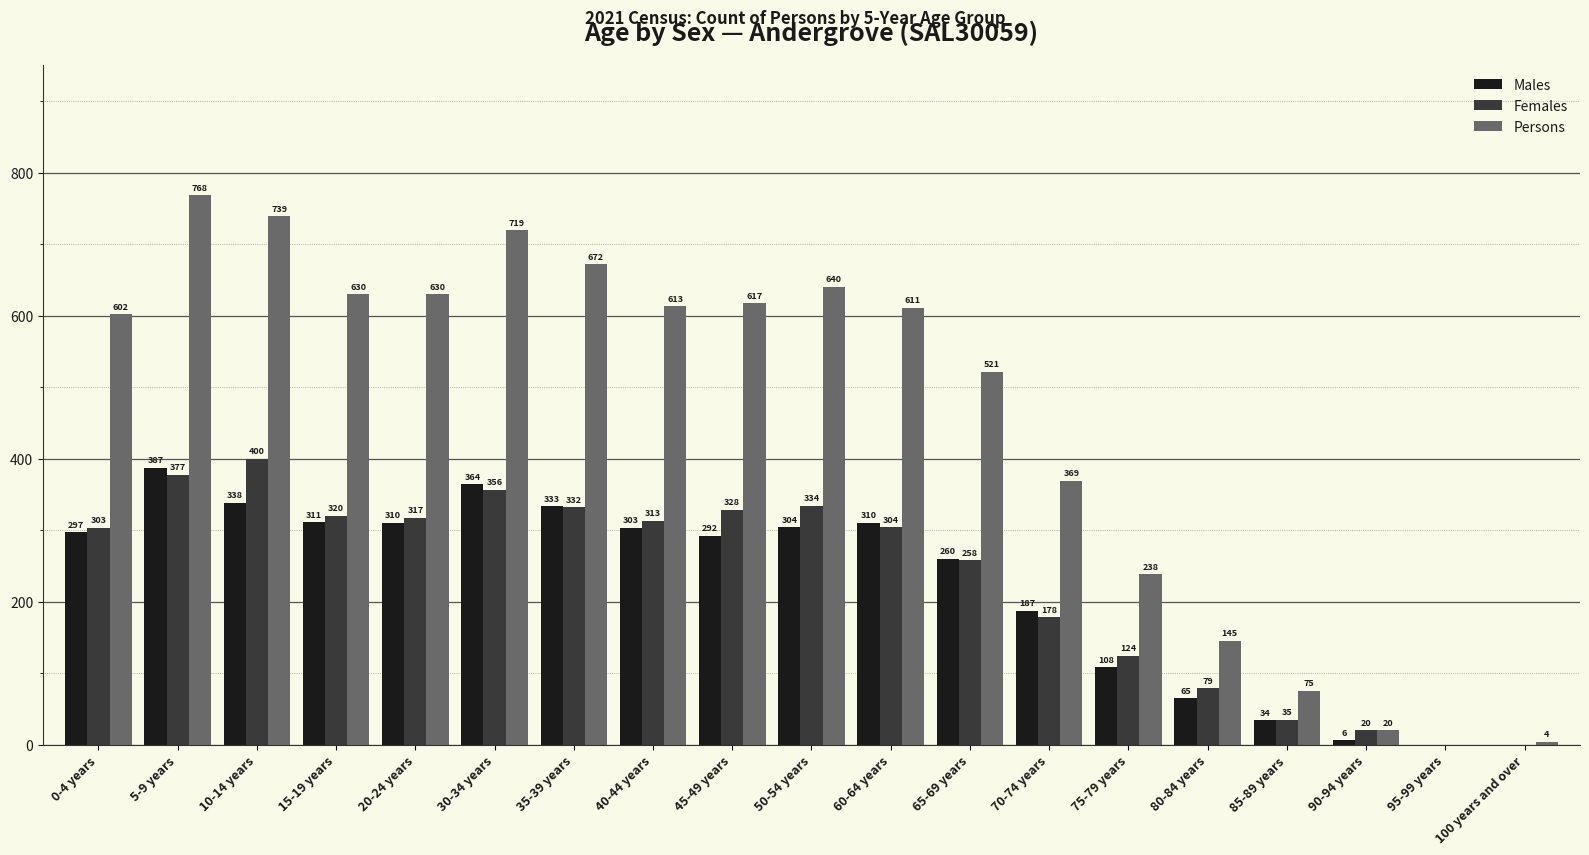

What are all the series names shown in the legend?

Males, Females, Persons